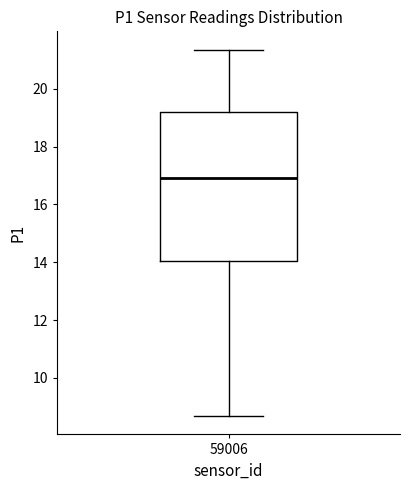

Where does the upper whisker of the box at x = 59006 end on the y-axis? The values are not printed on the chart, so give them approximately, as read against the axis.

21.4